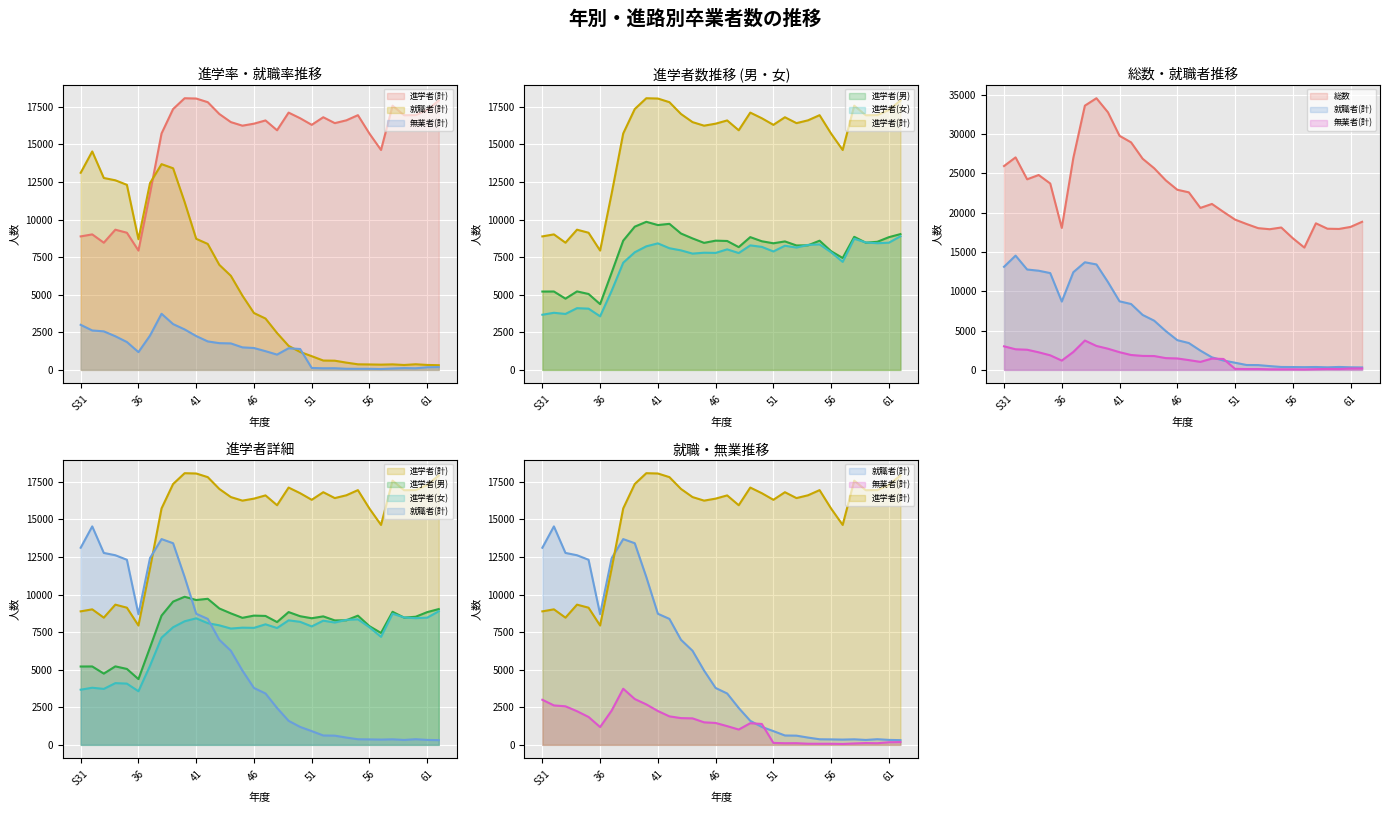

What is the spread (max minus min) of values at 43?

25075